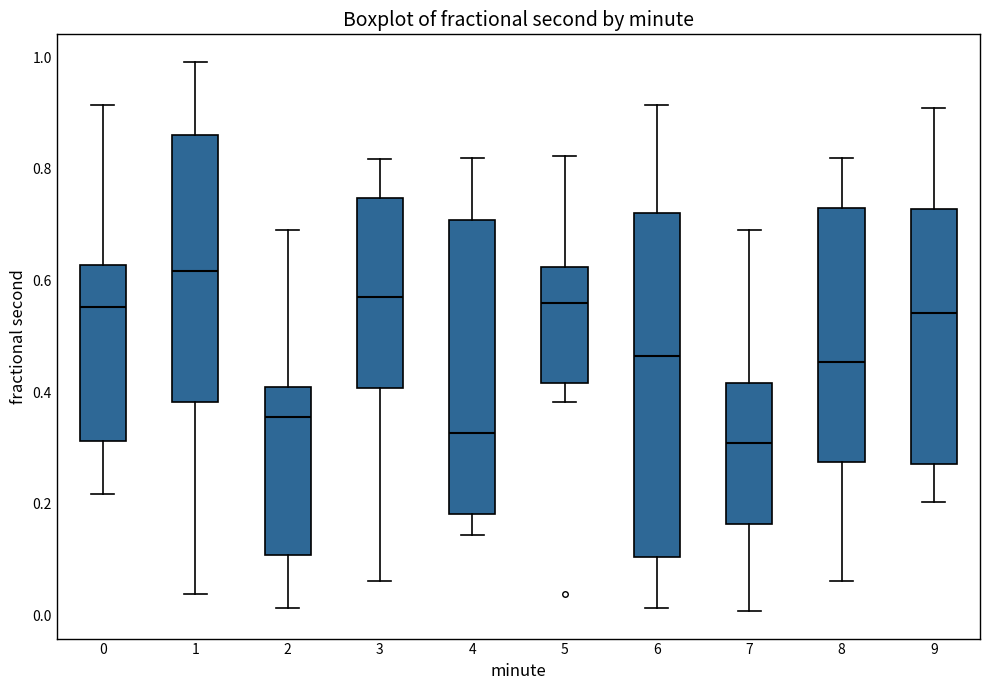

Which box is the tallest, from its lower edge to its upper edge?

6